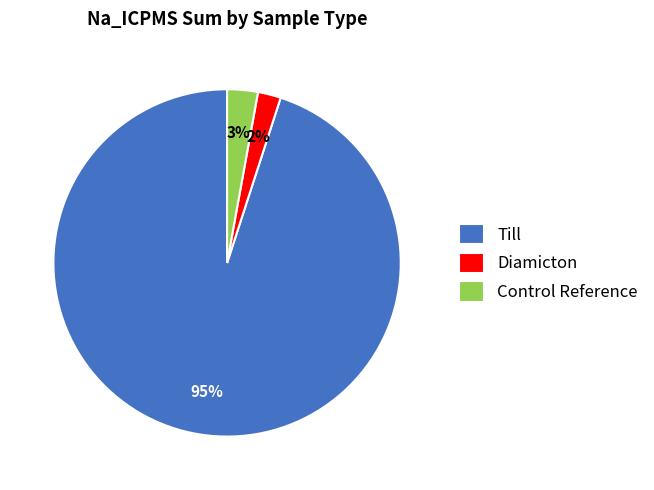

What percentage is the Diamicton slice, to the nearest percent?

2%